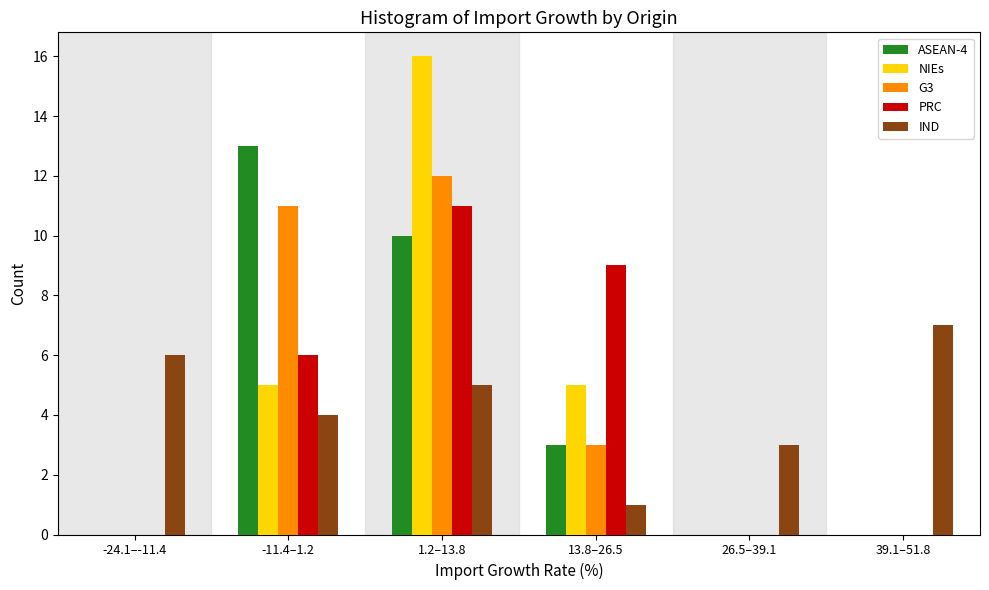

Reading left to right, transcribe all the data shown in this chart.

ASEAN-4: -24.1–-11.4=0	-11.4–1.2=13	1.2–13.8=10	13.8–26.5=3	26.5–39.1=0	39.1–51.8=0
NIEs: -24.1–-11.4=0	-11.4–1.2=5	1.2–13.8=16	13.8–26.5=5	26.5–39.1=0	39.1–51.8=0
G3: -24.1–-11.4=0	-11.4–1.2=11	1.2–13.8=12	13.8–26.5=3	26.5–39.1=0	39.1–51.8=0
PRC: -24.1–-11.4=0	-11.4–1.2=6	1.2–13.8=11	13.8–26.5=9	26.5–39.1=0	39.1–51.8=0
IND: -24.1–-11.4=6	-11.4–1.2=4	1.2–13.8=5	13.8–26.5=1	26.5–39.1=3	39.1–51.8=7